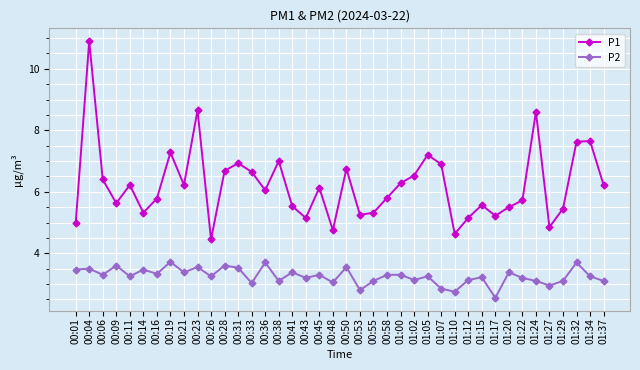

Which series has the widest spread of values?

P1